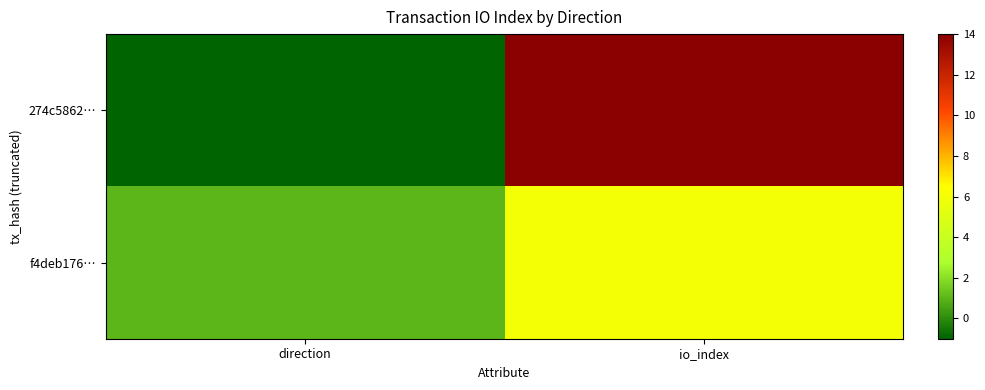

Reading left to right, transcribe all the data shown in this chart.

274c5862…: direction=-1	io_index=14
f4deb176…: direction=1	io_index=6